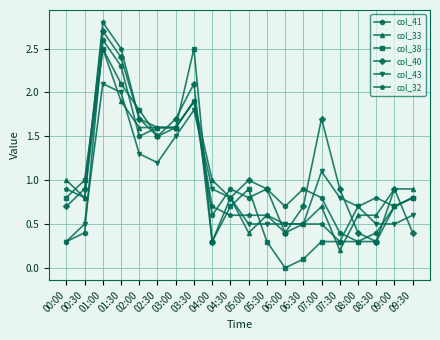

What is the label of the 20th point from the right?

00:00